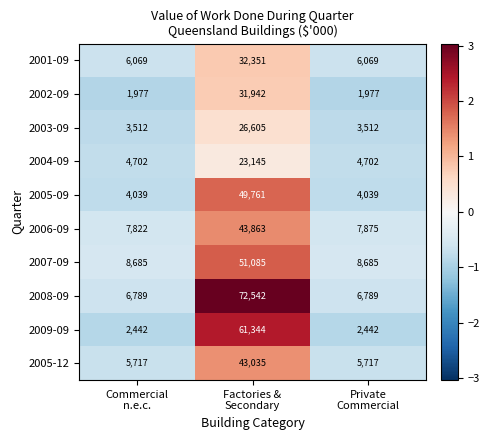

How many series are shown in this chart?

10